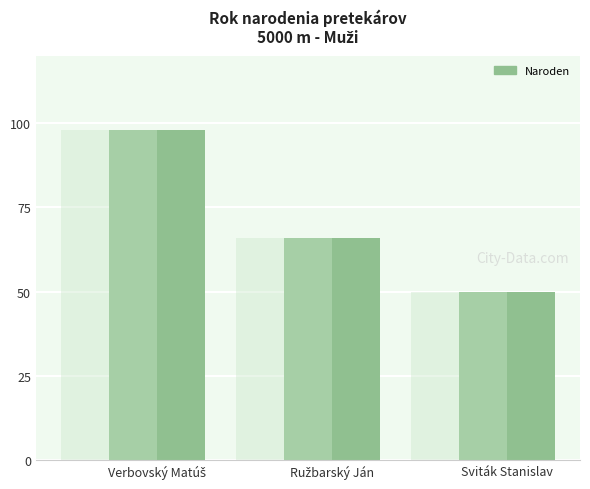

What is the ratio of the value at Sviták Stanislav to the value at Ružbarský Ján?

0.8